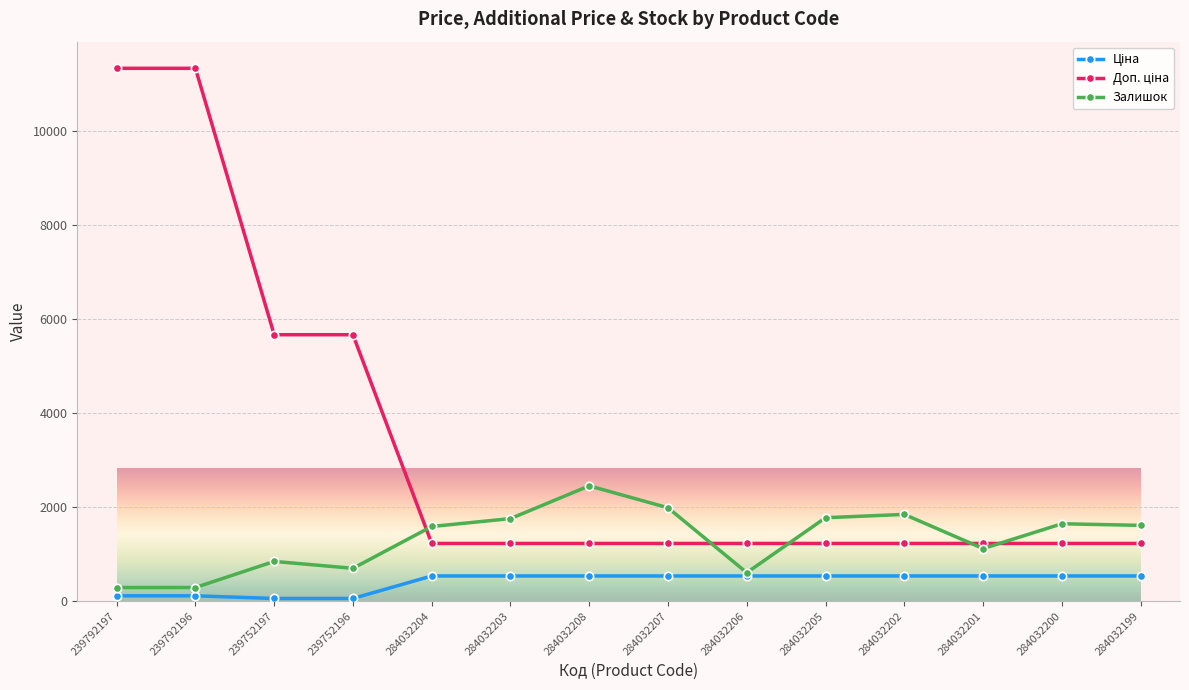

Count the number of categories in the chart.

14